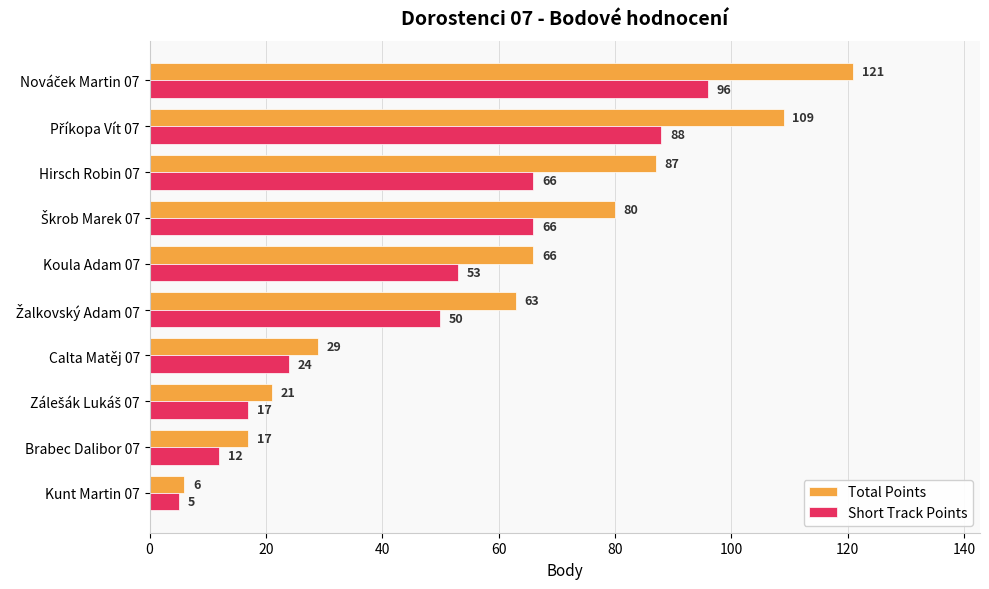

What is the difference between the maximum and minimum values in the Short Track Points series?

91